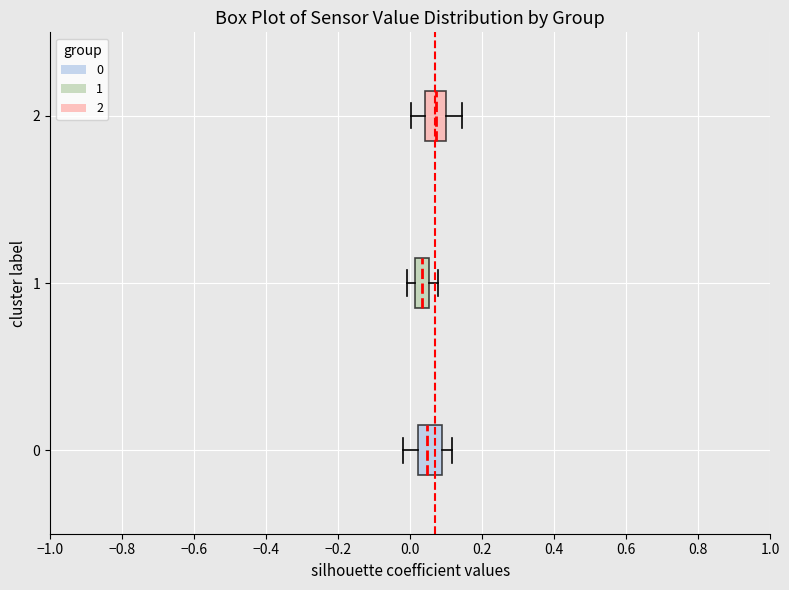

Reading bottom to top, transcribe this box plot: for each box, give where its median line is, the range the box spans, and where its two whiskers end, as read against the x-axis. The values are not printed on the chart, so give them approximately, as read against the axis.

0: median 0.04, box 0.02 to 0.08, whiskers -0.02 to 0.12
1: median 0.04, box 0.02 to 0.06, whiskers 0.00 to 0.08
2: median 0.08, box 0.04 to 0.10, whiskers 0.00 to 0.14